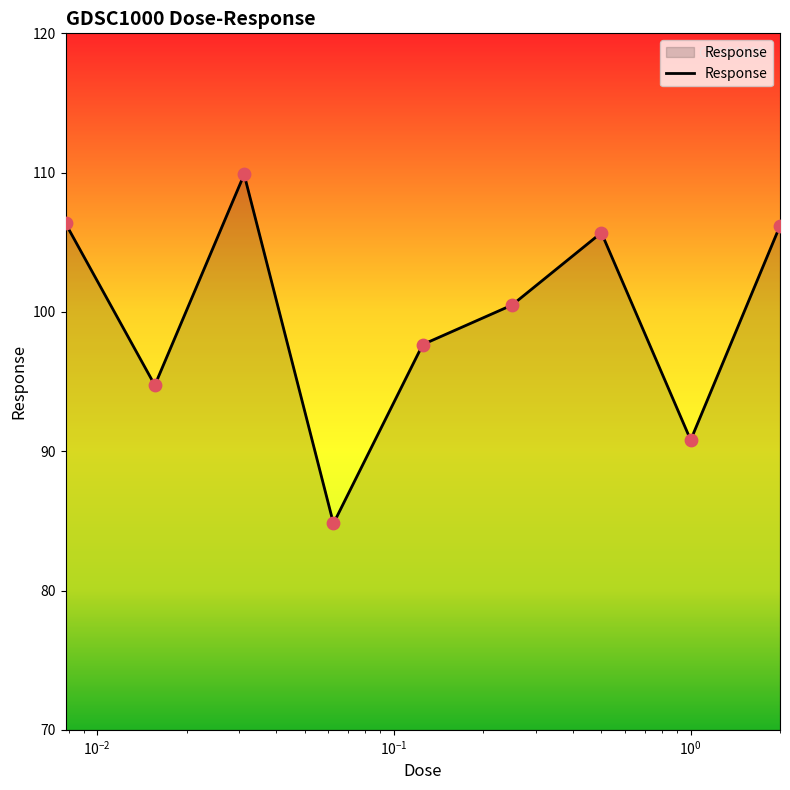

What is the maximum value shown in the chart?

109.9